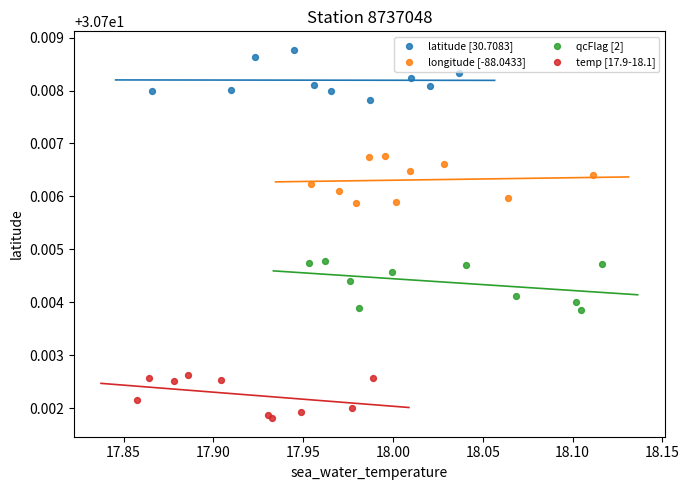

Which series reaches the minimum Y coordinate?

temp [17.9-18.1]